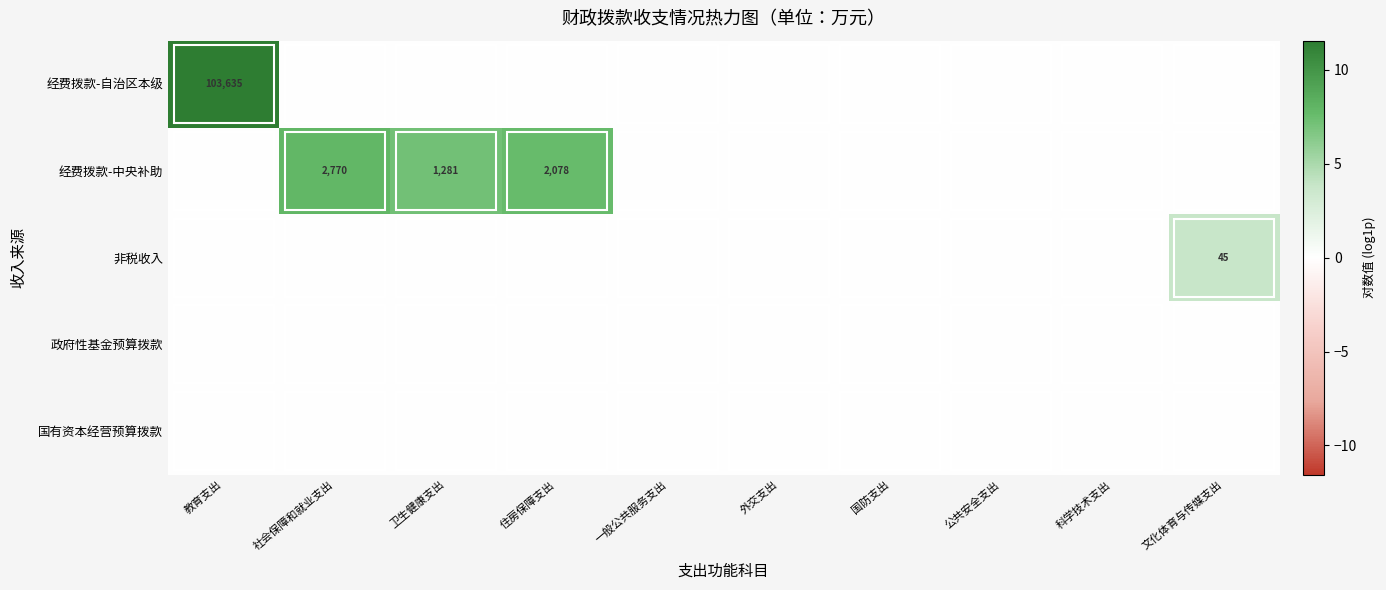

Which has a higher value, 科学技术支出 or 一般公共服务支出?

科学技术支出